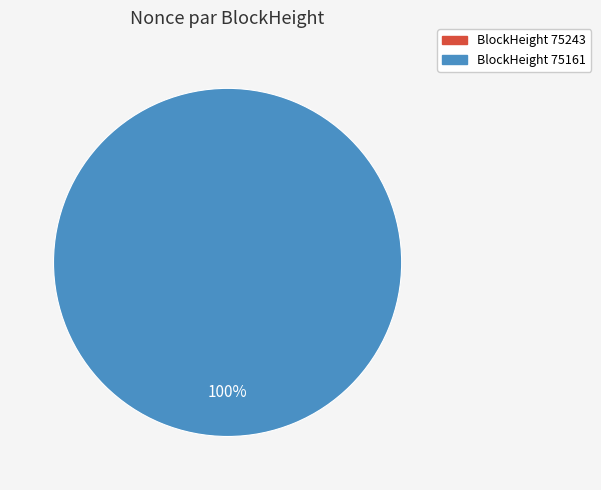

What is the smallest slice in the pie chart?

75243